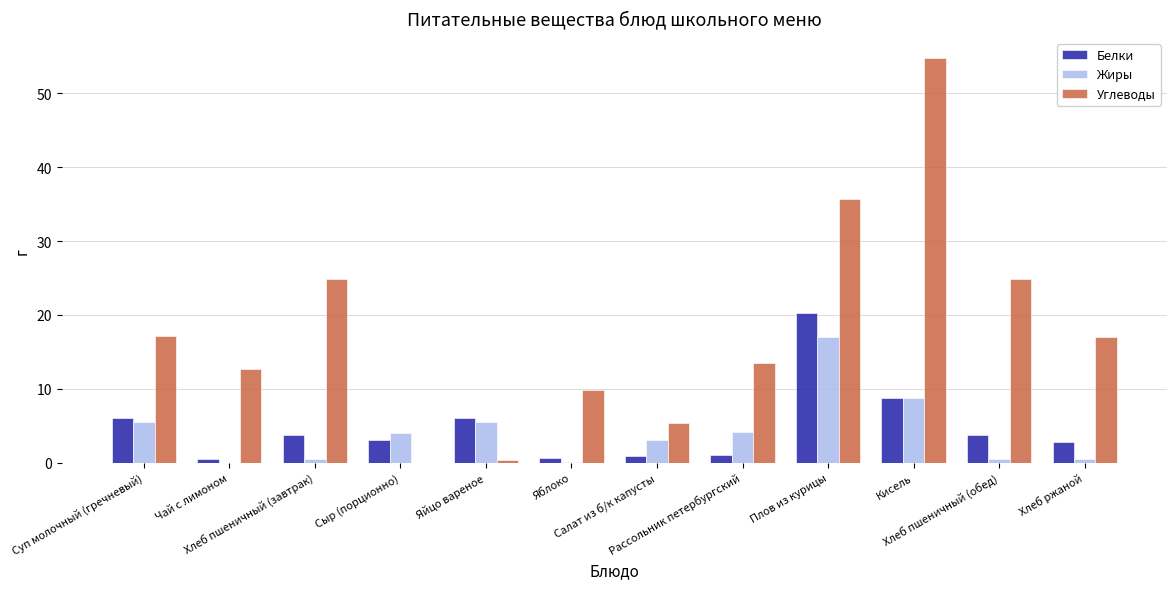

What is the maximum value shown in the chart?

54.8